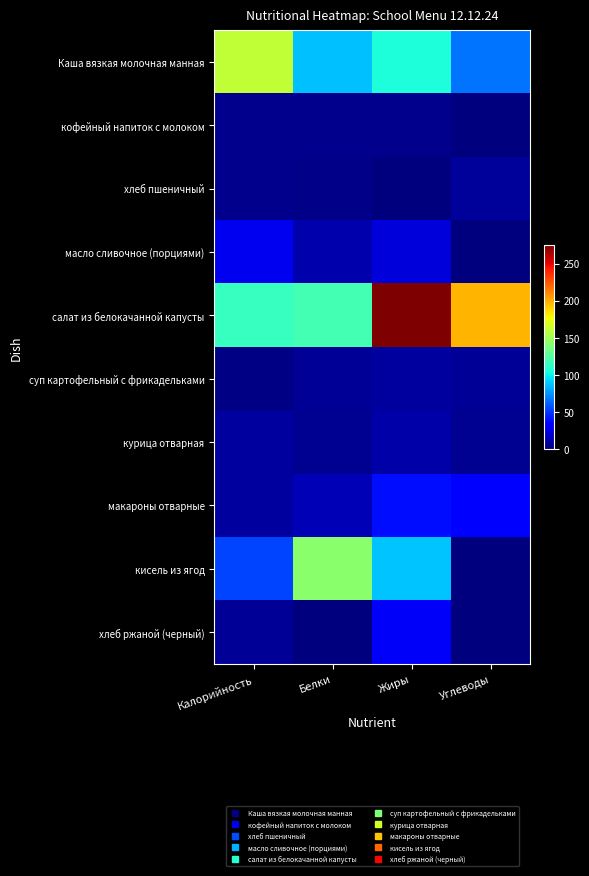

What is the total value across all series at Калорийность?

387.5